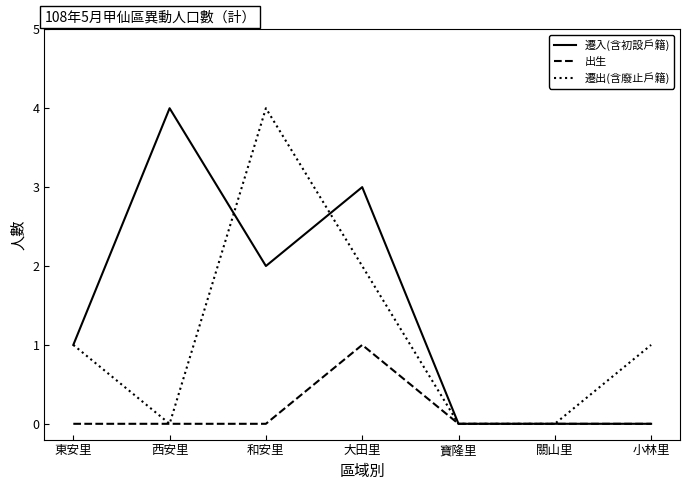

How many values in the 遷出(含廢止戶籍) series are below 1?

3